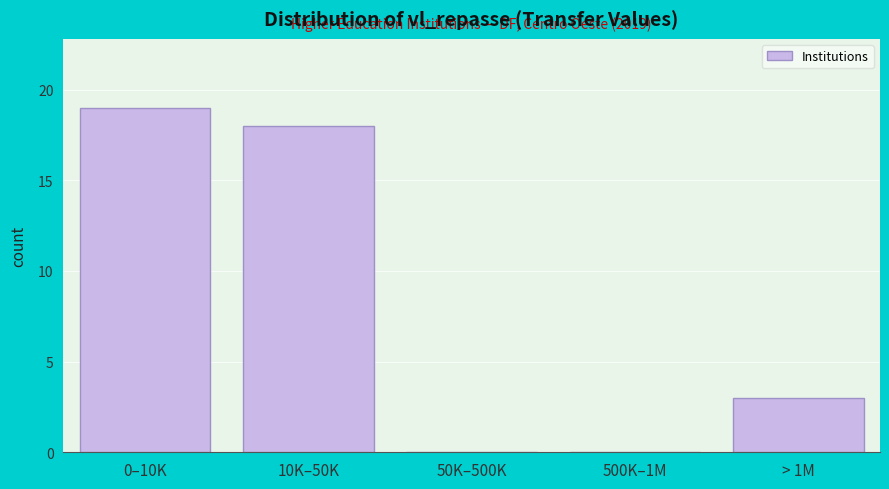

Reading left to right, transcribe all the data shown in this chart.

0–10K=19	10K–50K=18	50K–500K=0	500K–1M=0	> 1M=3